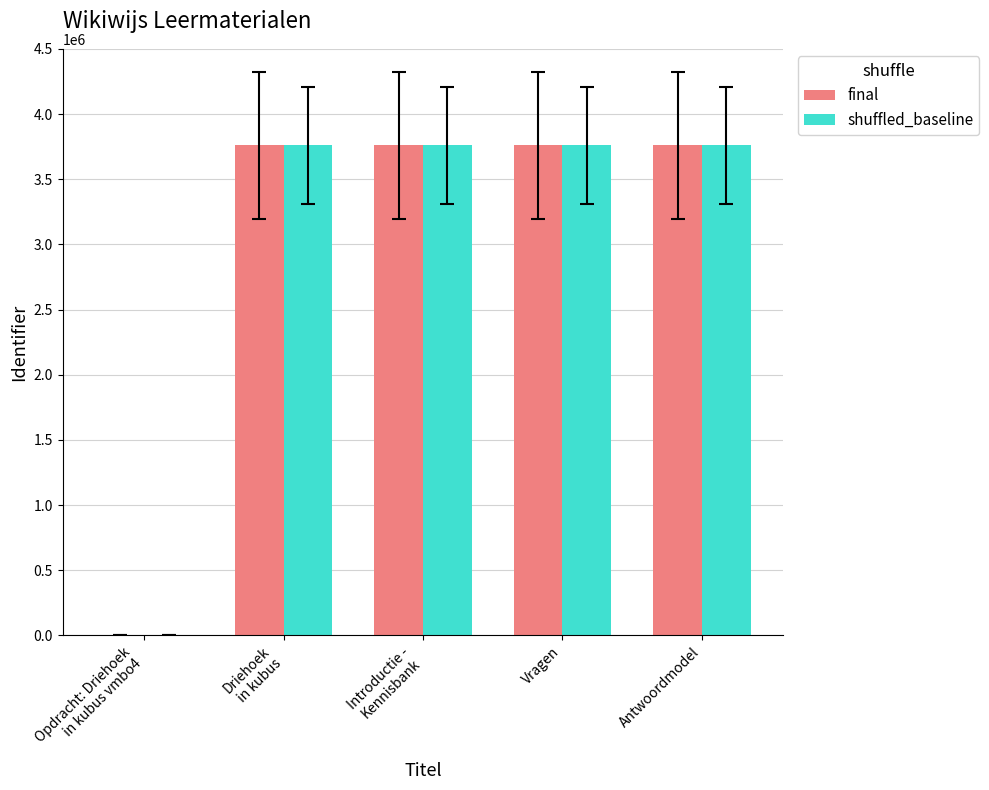

Is it true that final equals 3758858 at Antwoordmodel?

True